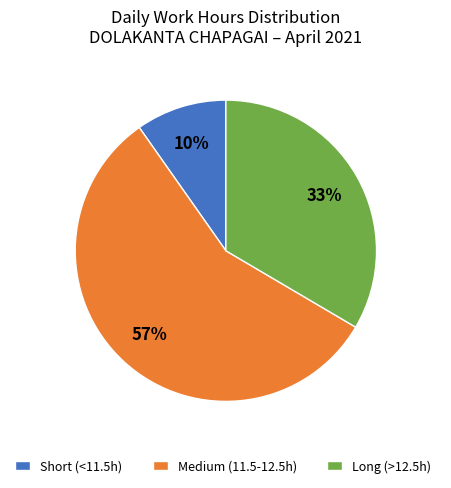

To the nearest percent, what is the difference between the largest and smallest slice percentages?

47%